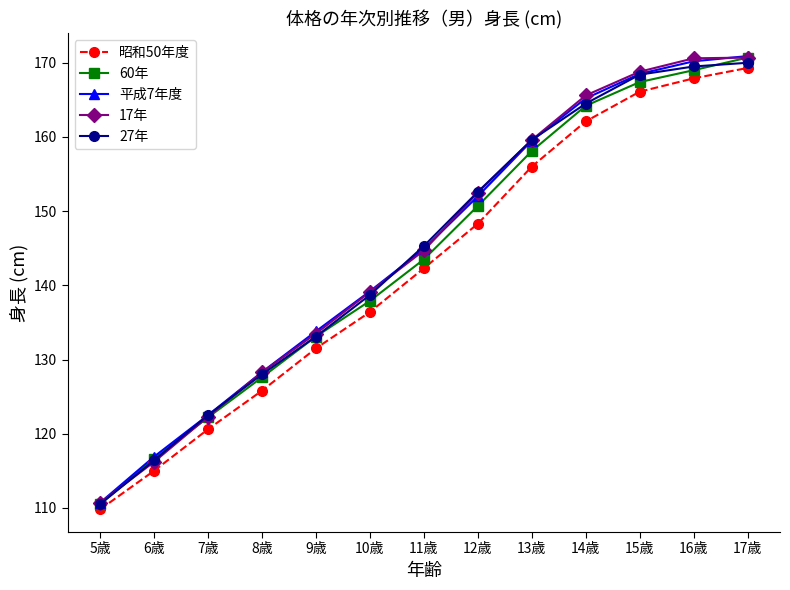

What position from the left is 15歳?

11